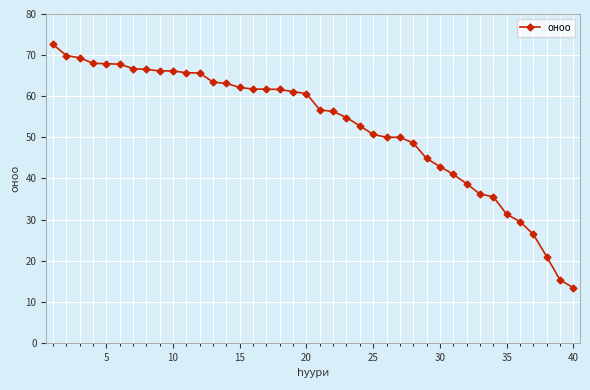

What is the value of the 15th point from the left?

62.1